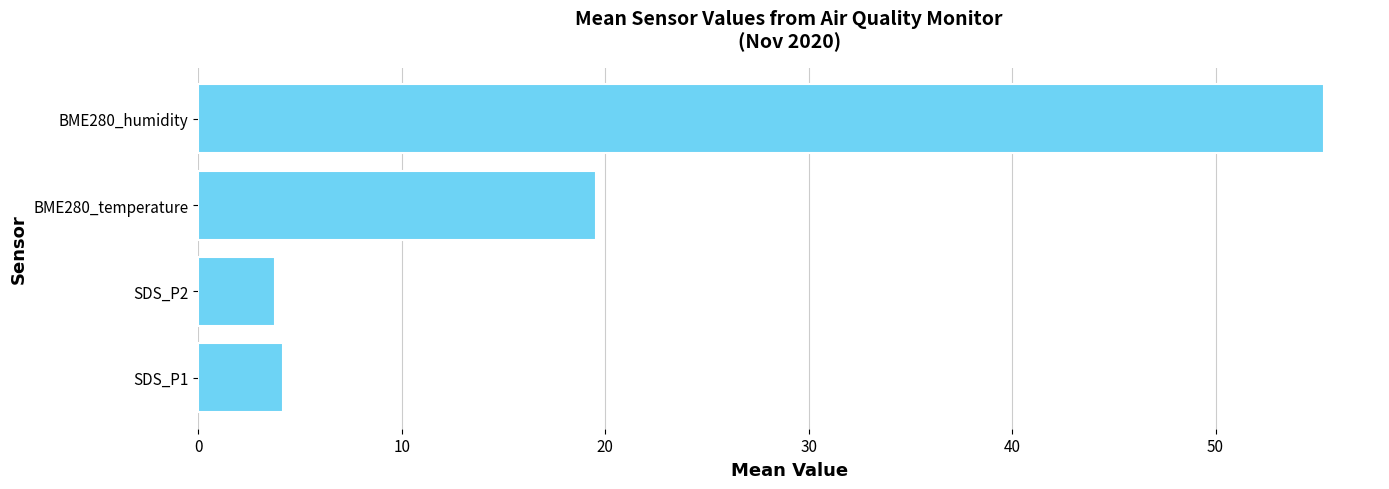

True or false: the data shows 93.0 at BME280_humidity.

False